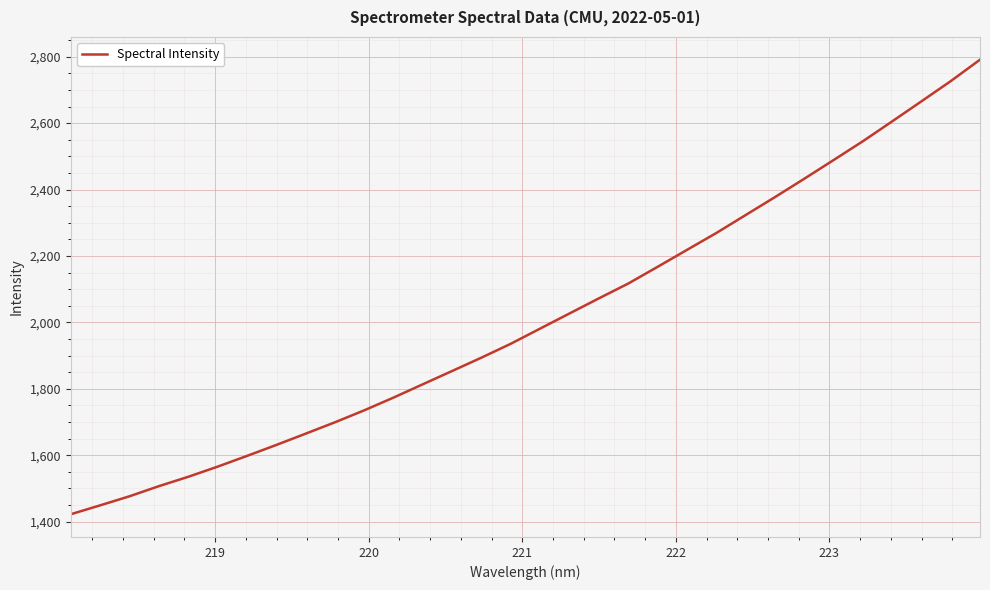

What is the difference between the maximum and minimum values?

1368.9